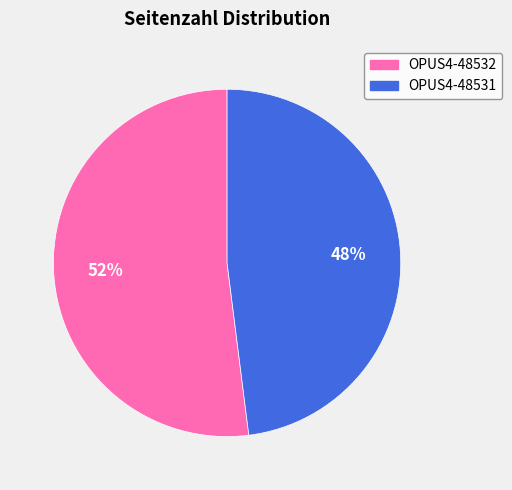

To the nearest percent, what is the combined percentage of OPUS4-48532 and OPUS4-48531?

100%